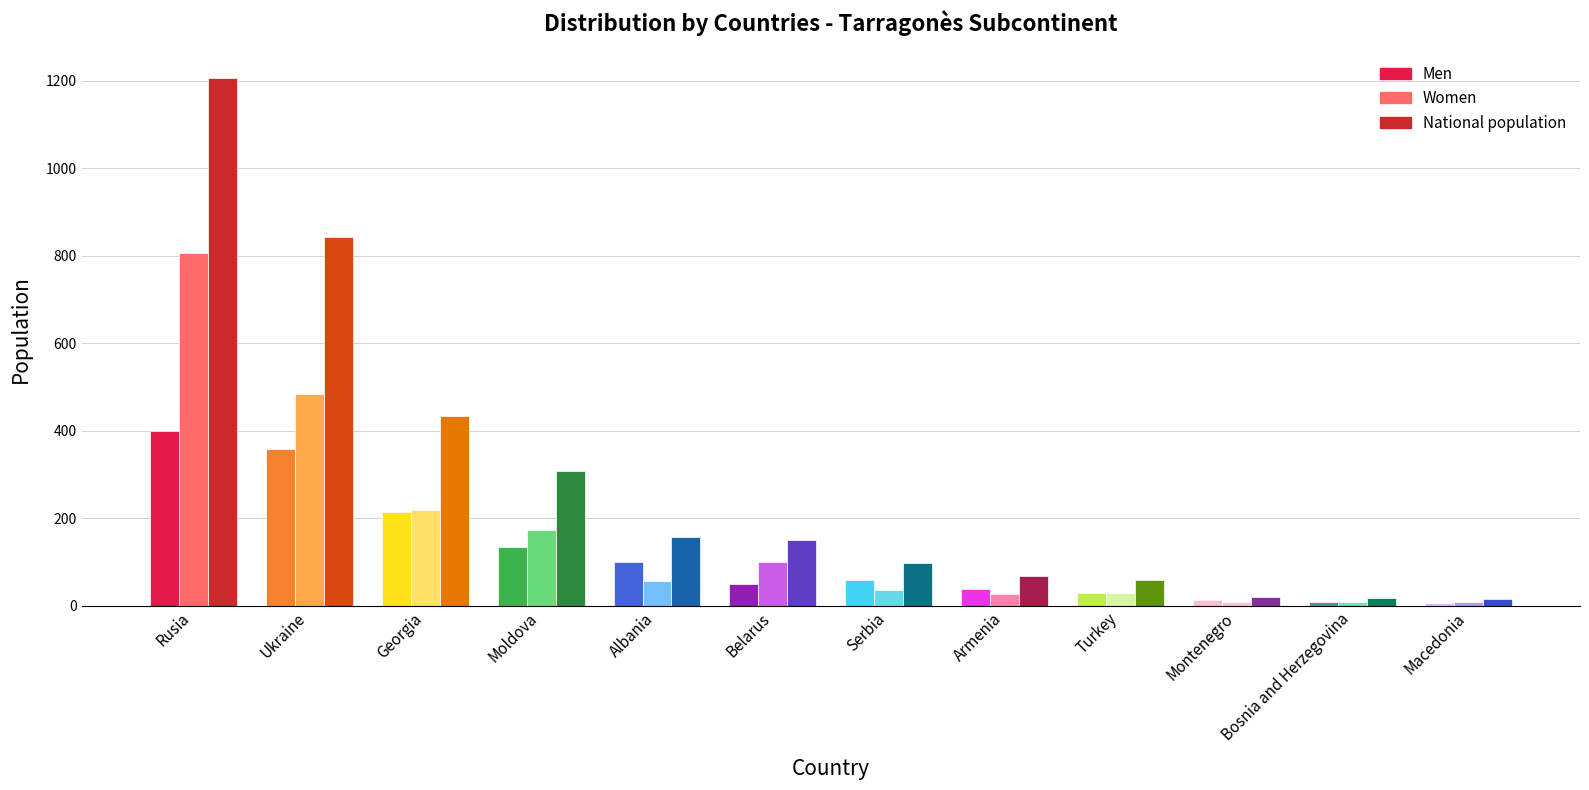

Which series has the largest total across all categories?

National population